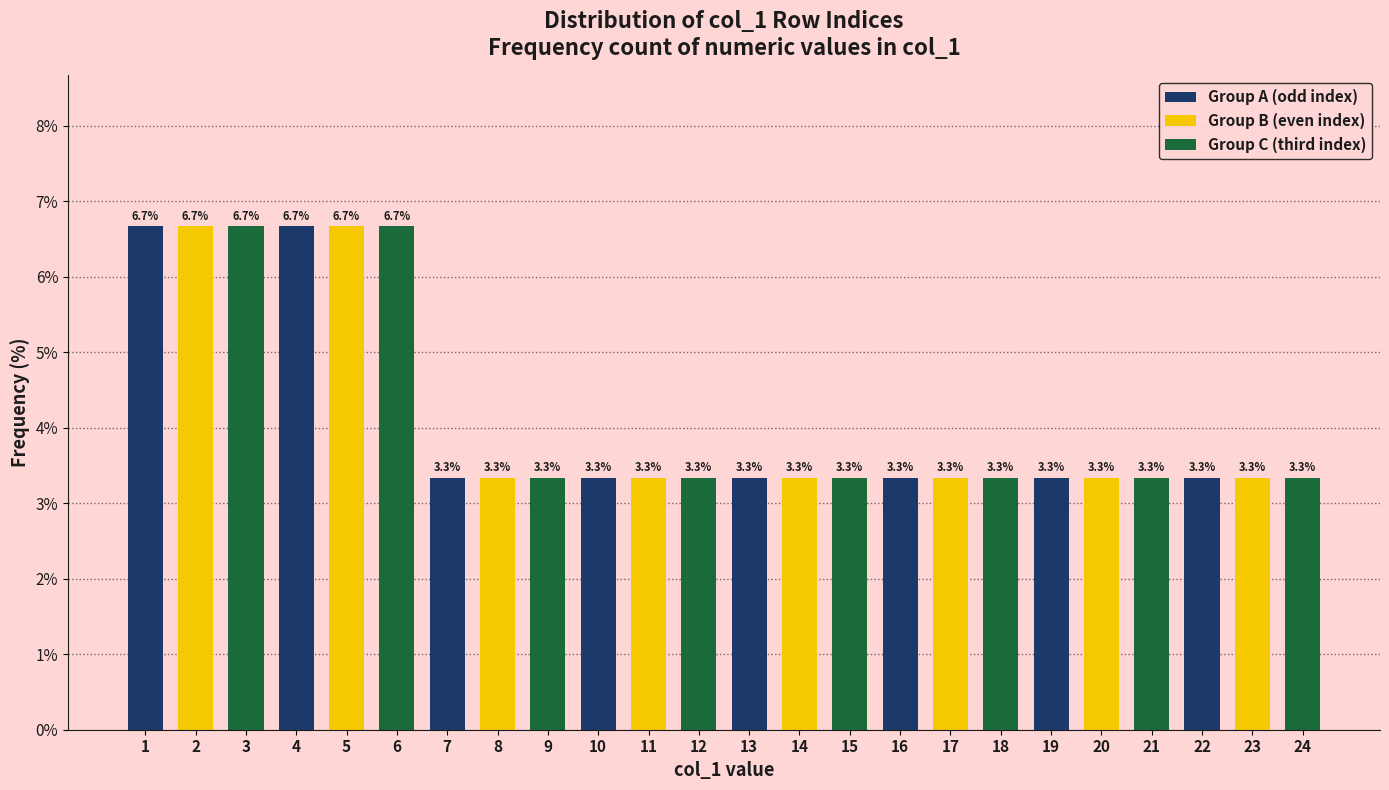

How many Group B (even index) values are between 3 and 6?

6